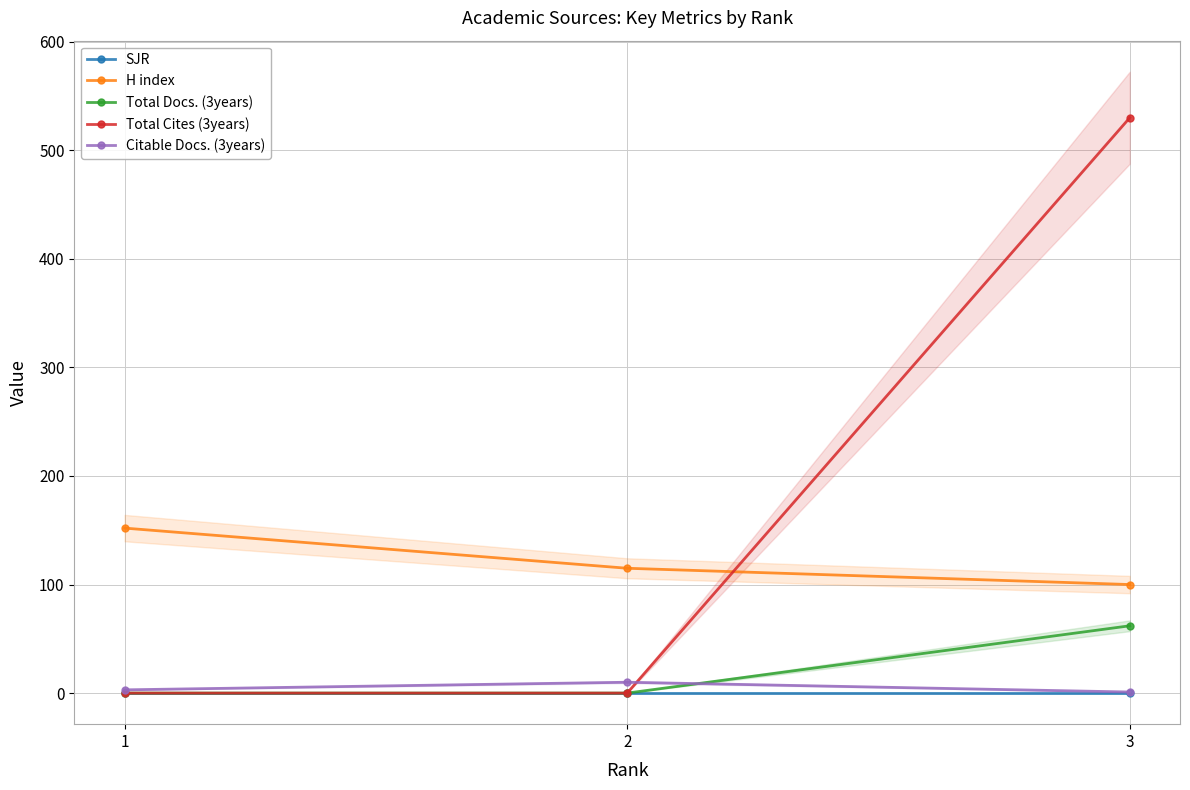

Between 2 and 3, which series saw the biggest shift?

Total Cites (3years)